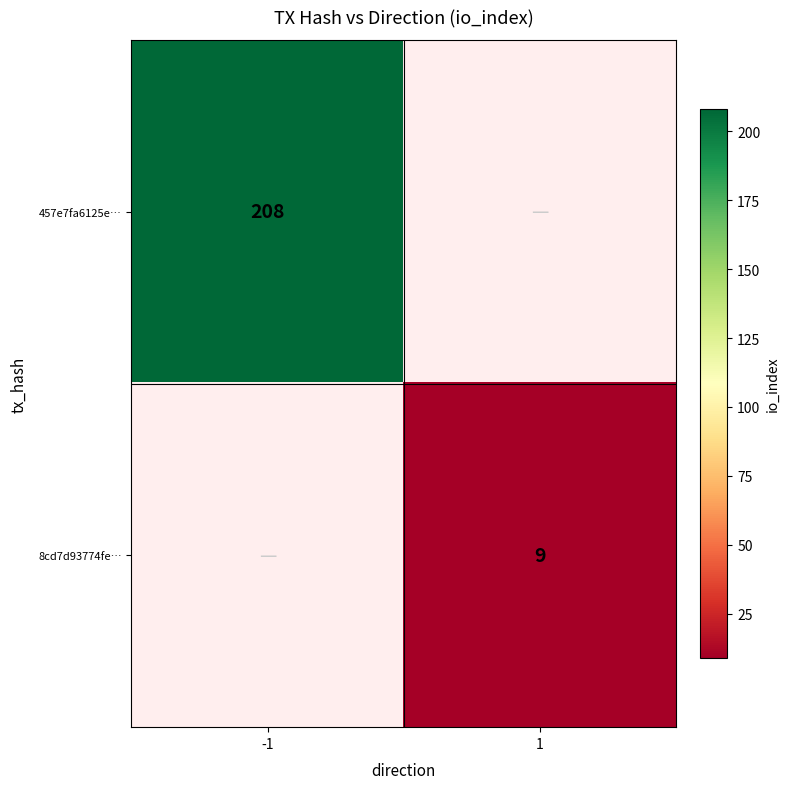

Count the number of categories in the chart.

2